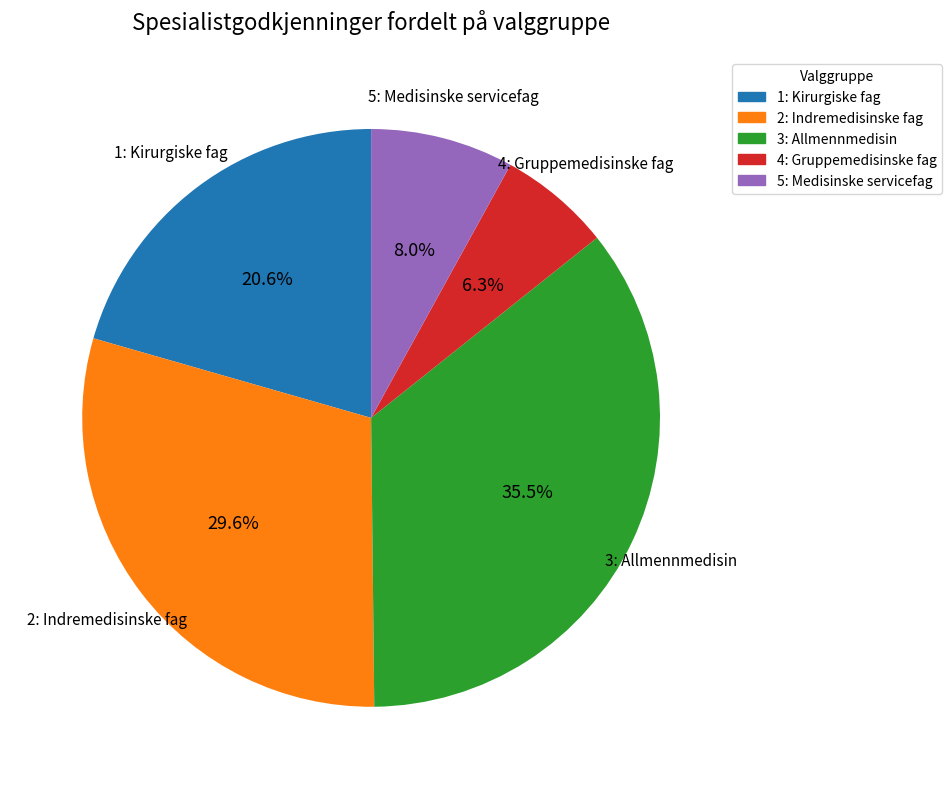

Is the sum of 5: Medisinske servicefag and 3: Allmennmedisin greater than half?

No